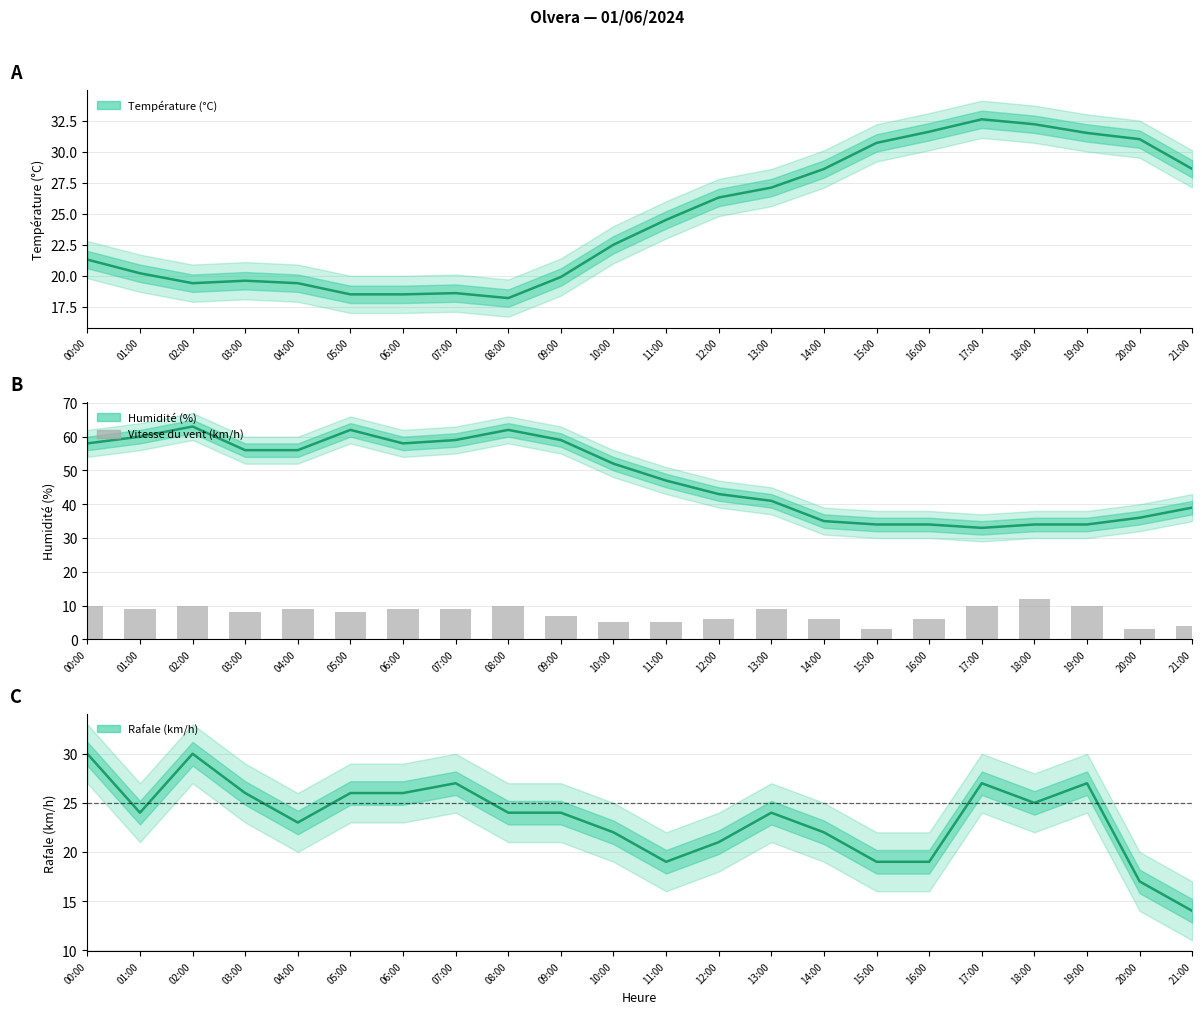

What is the approximate value at 16:00?

6